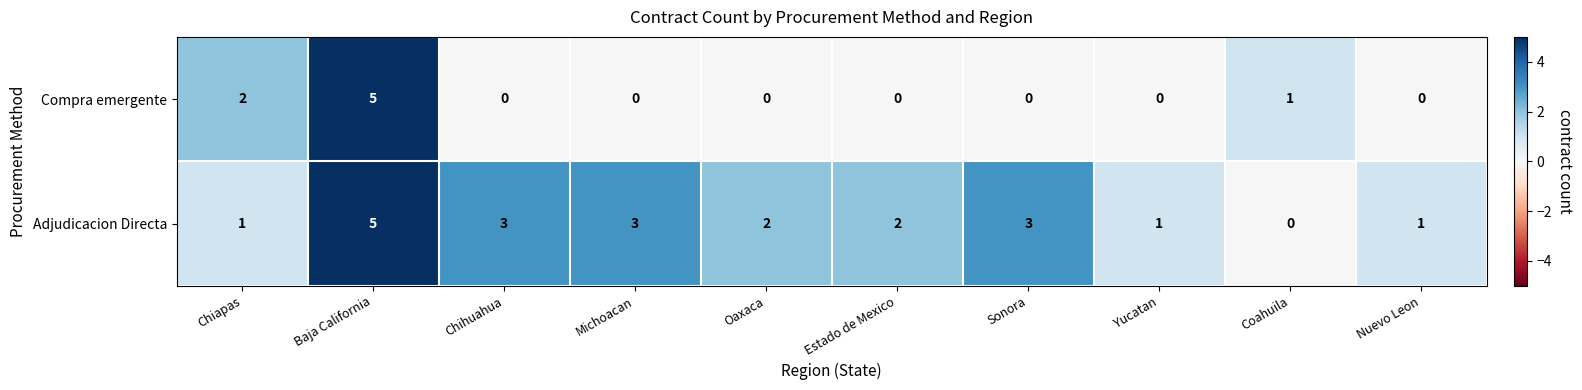

Where does the Adjudicacion Directa series first go above 2?

Baja California